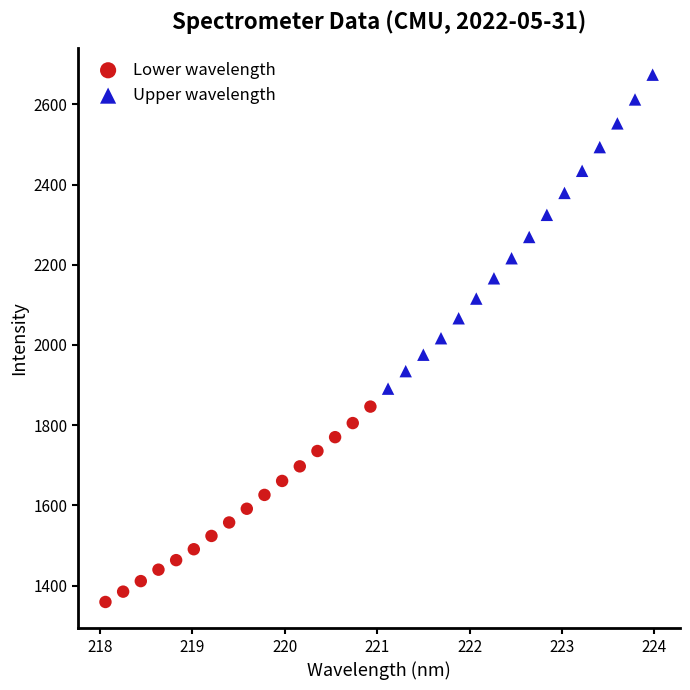

Which series reaches the maximum Y coordinate?

Upper wavelength